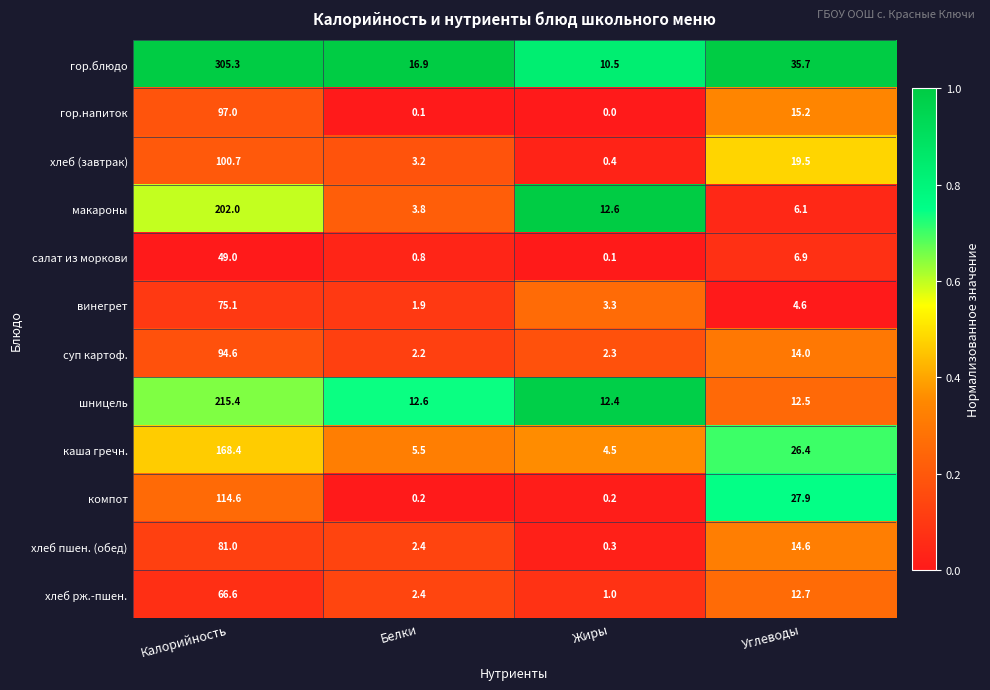

Is it true that хлеб пшен. (обед) equals 19.3 at Углеводы?

False